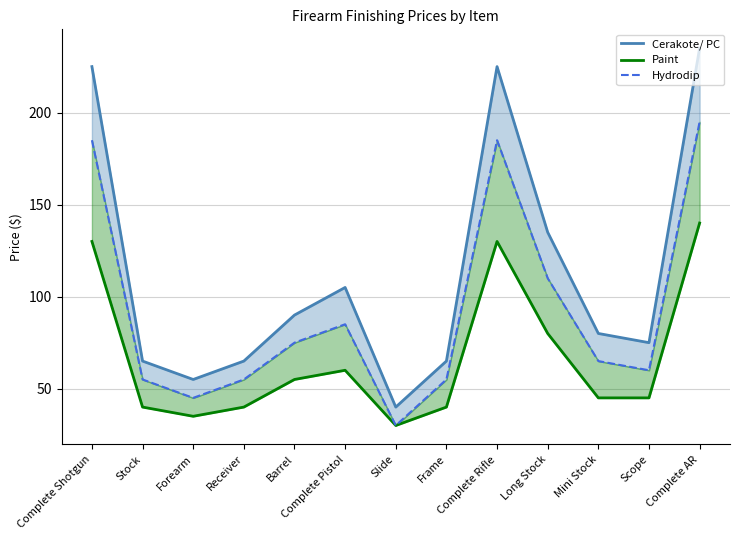

Where does the Paint series first go above 45?

Complete Shotgun